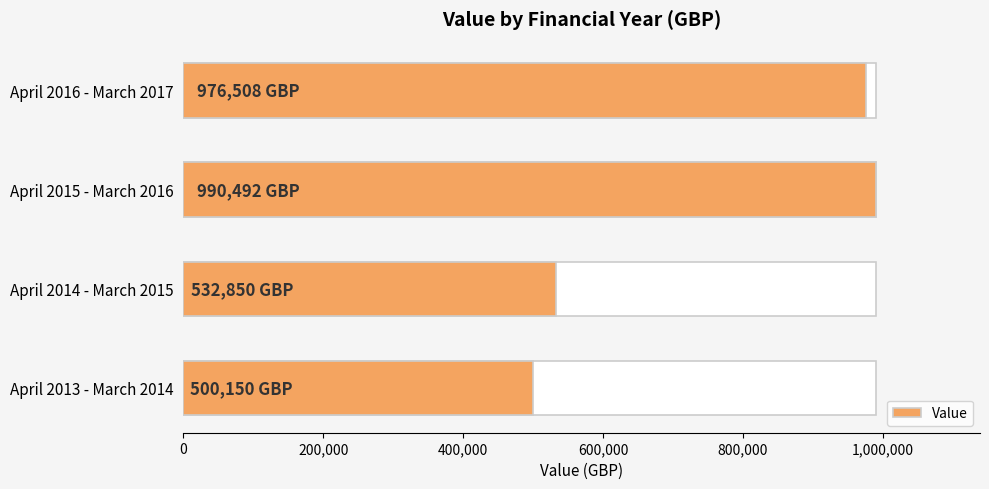

How many series are shown in this chart?

1